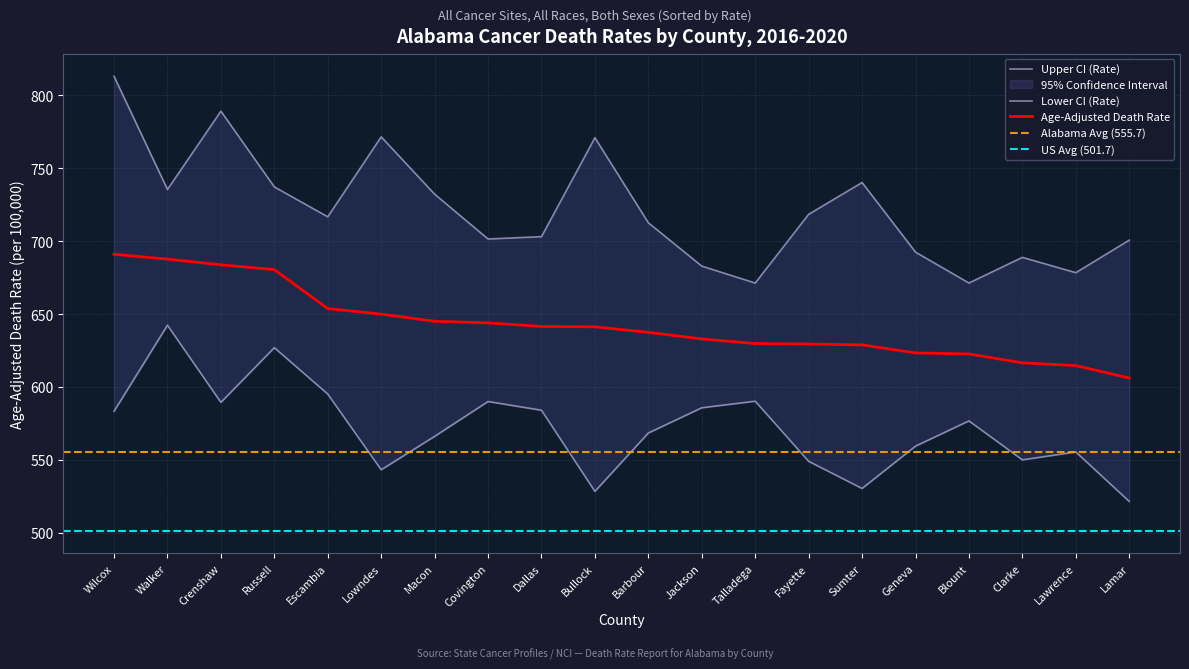

Which category has the lowest value across all series?

Lamar